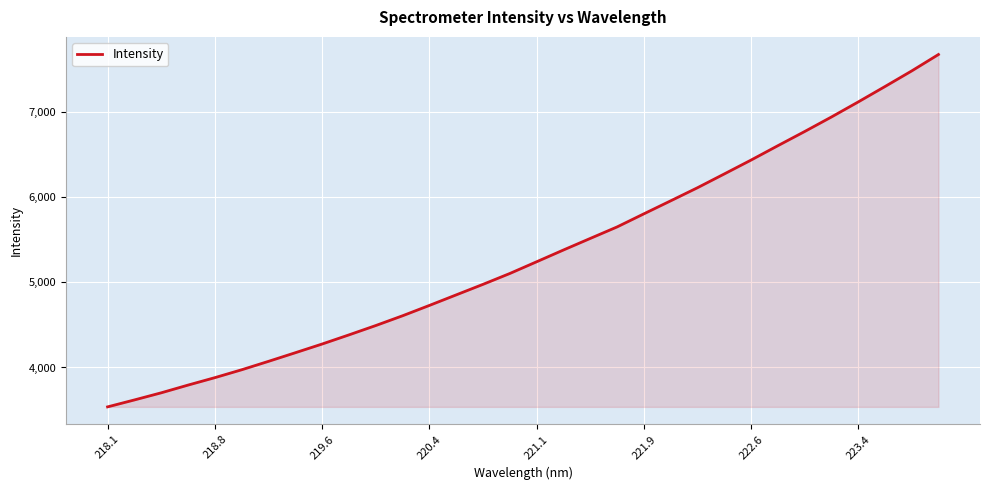

What is the difference between the second highest and minimum values?

3943.6